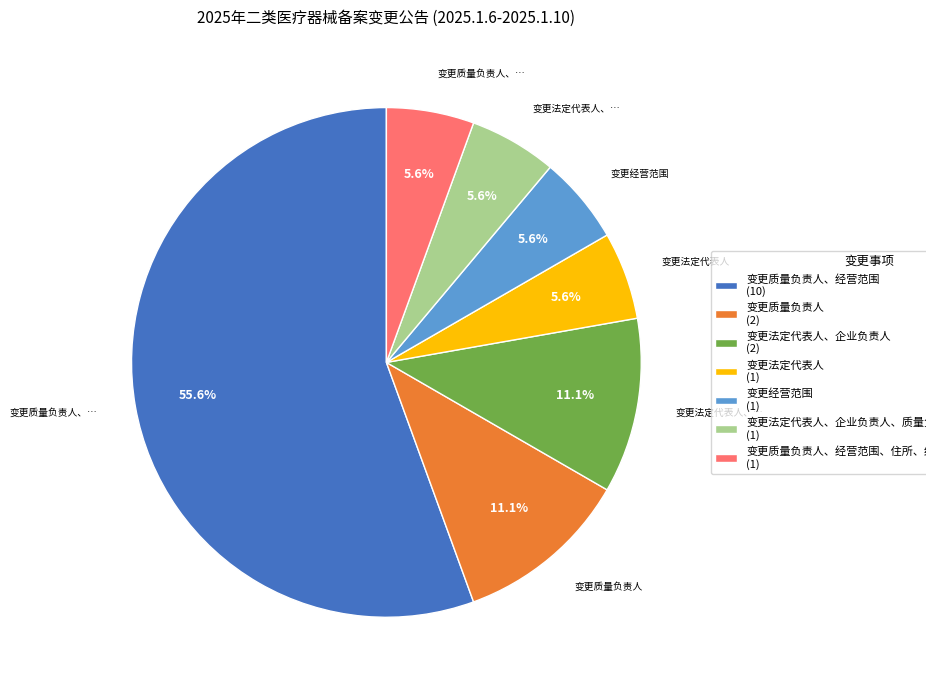

Count the number of slices in the pie.

7